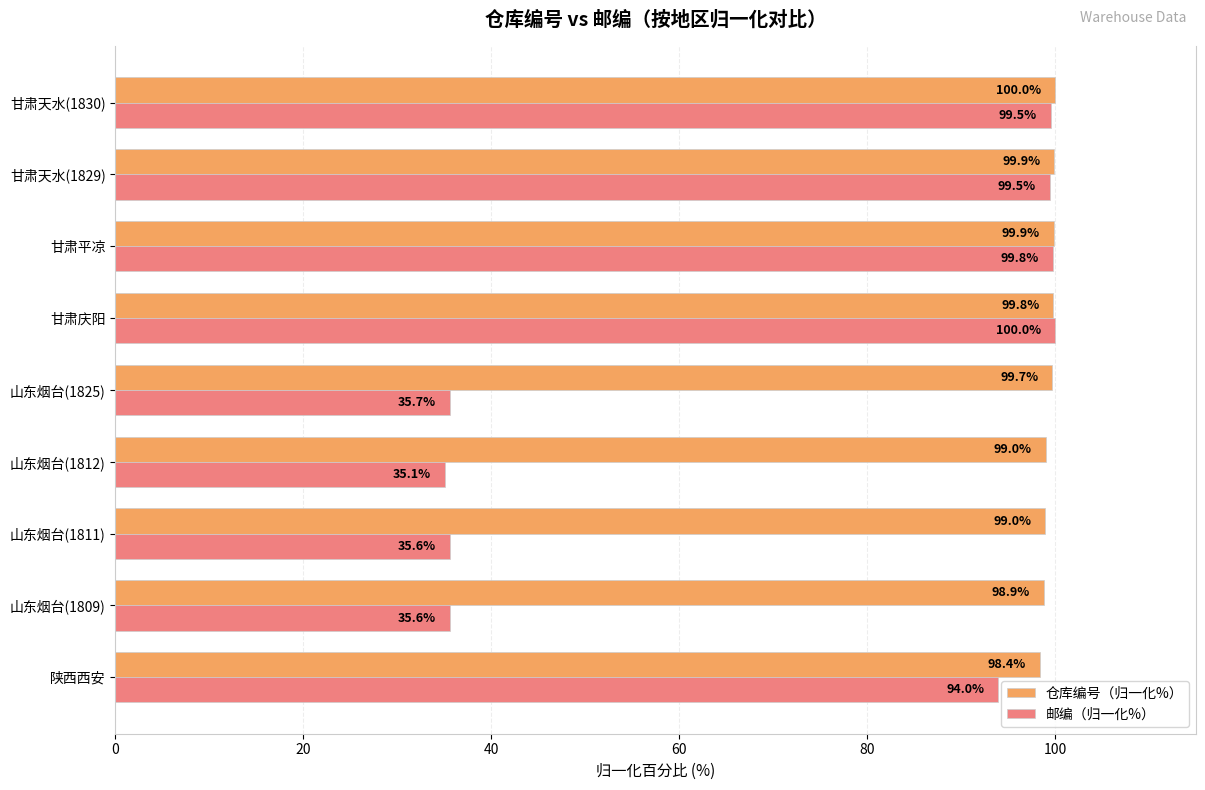

At which category does the chart reach its minimum across all series?

山东烟台(1812)